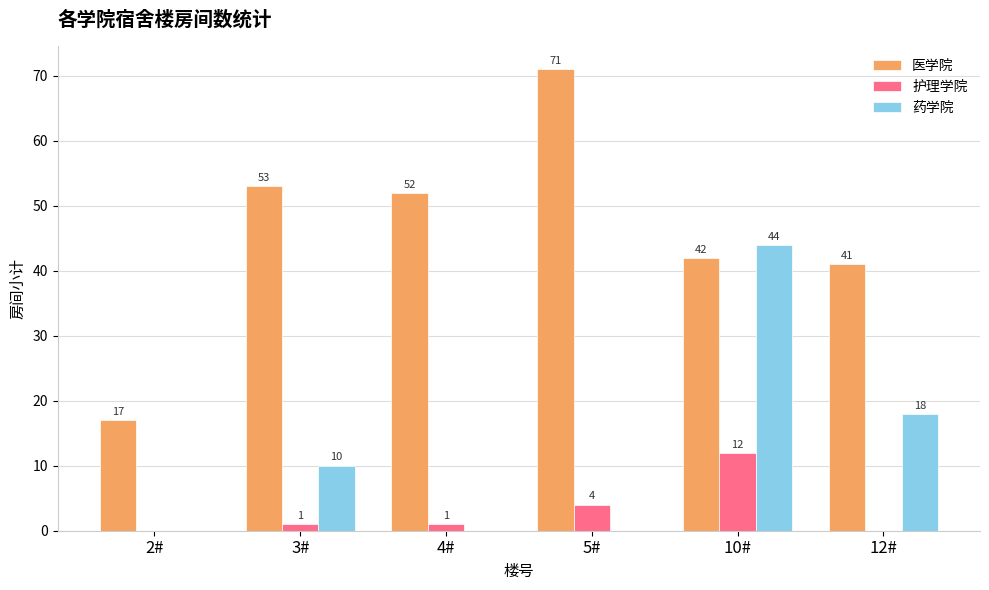

What is the average value of the 护理学院 series?

3